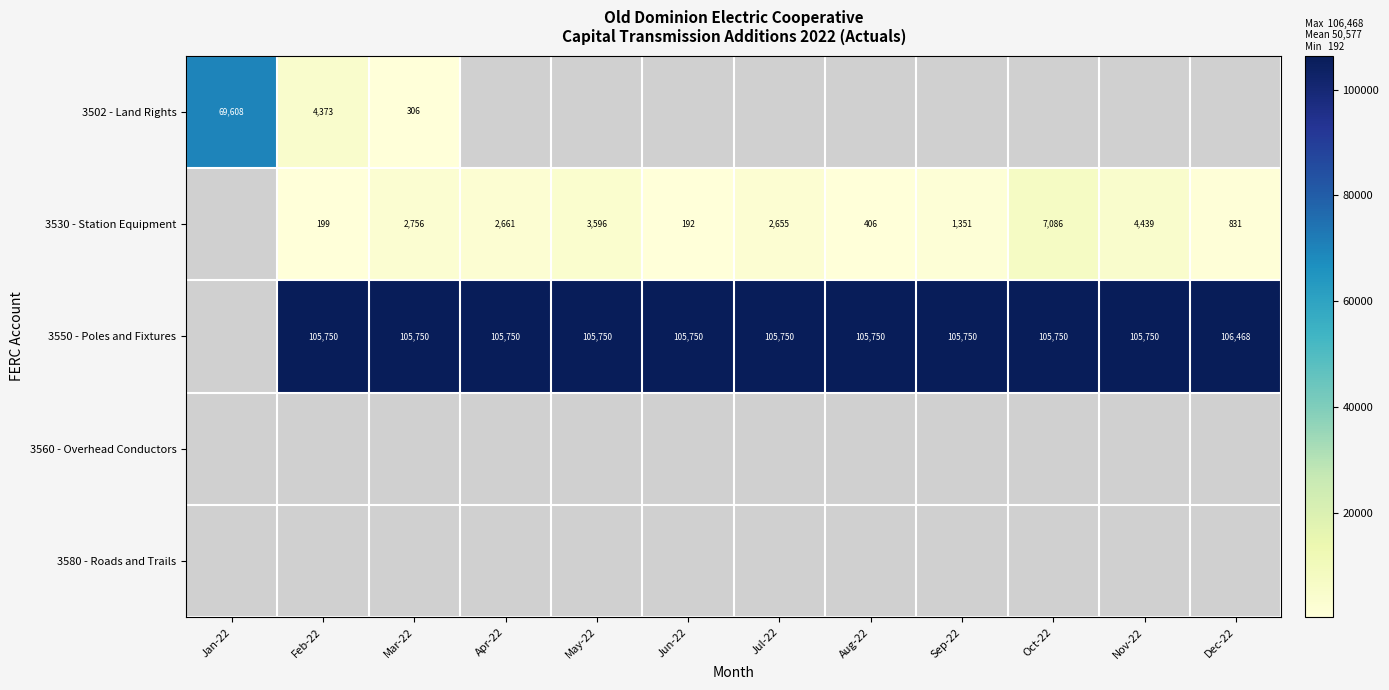

The 3502 - Land Rights series shows 448.3 at Mar-22. True or false?

False